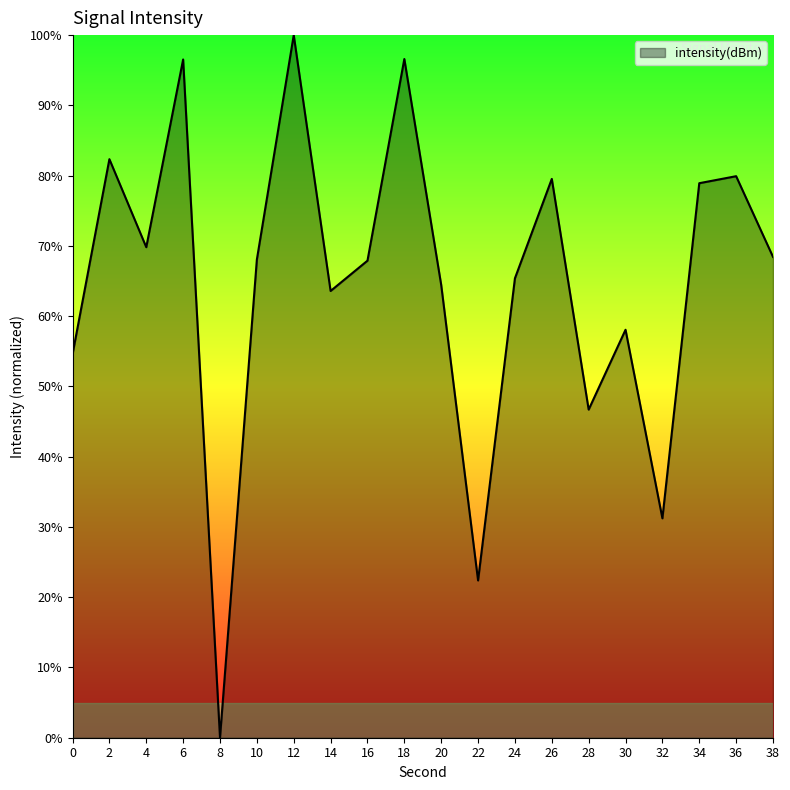

At which category does the chart reach its peak across all series?

12